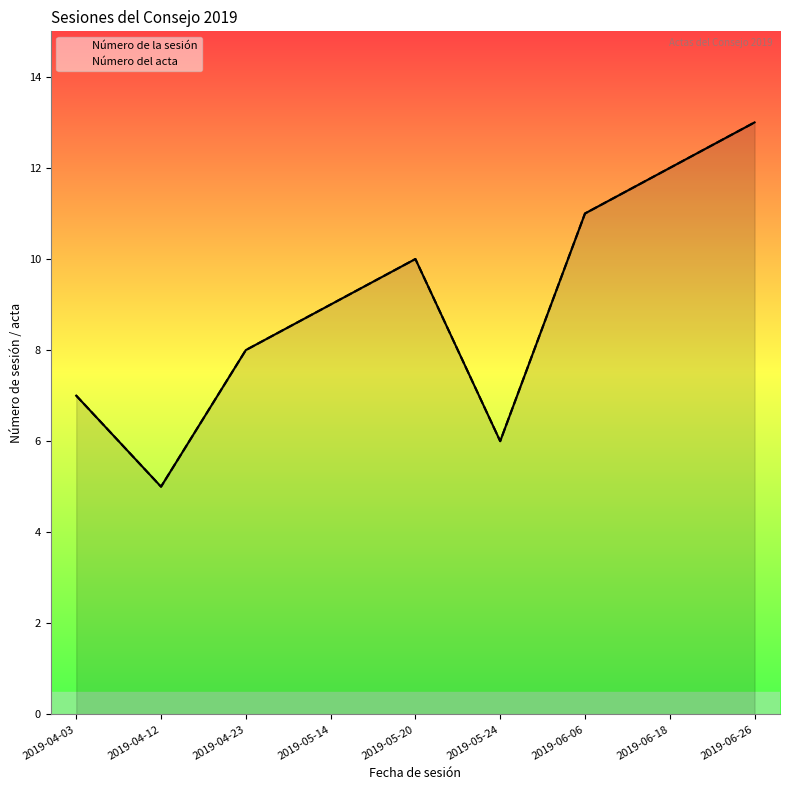

How many lines are shown in the chart?

2